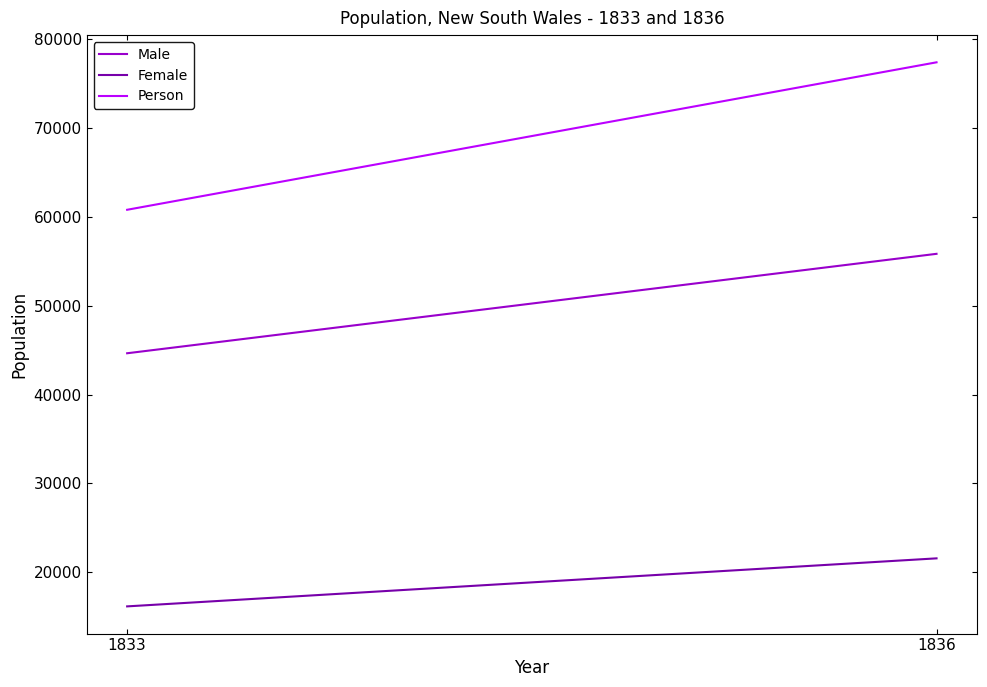

Rank the series by their average value, from lowest to highest.

Female, Male, Person